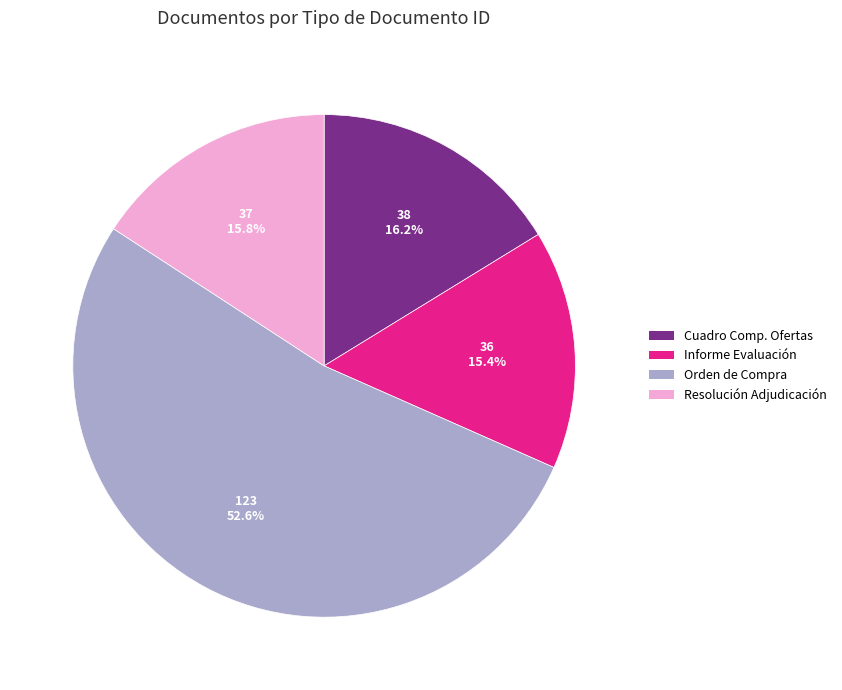

What percentage is NOT represented by Cuadro Comp. Ofertas?

83.8%